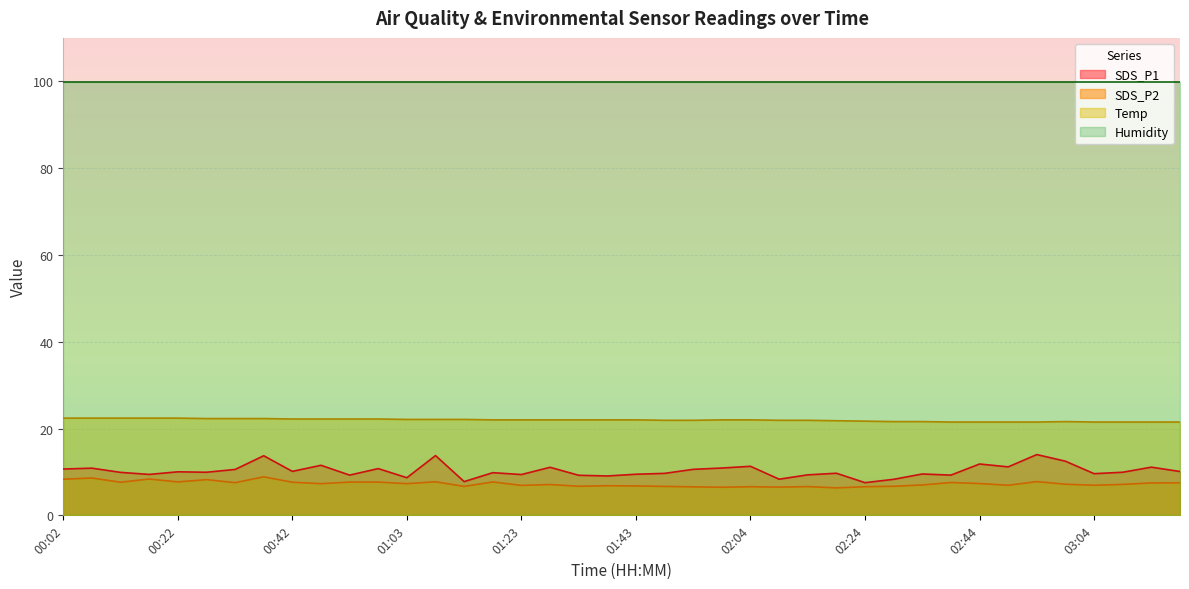

Which series has the widest spread of values?

SDS_P1